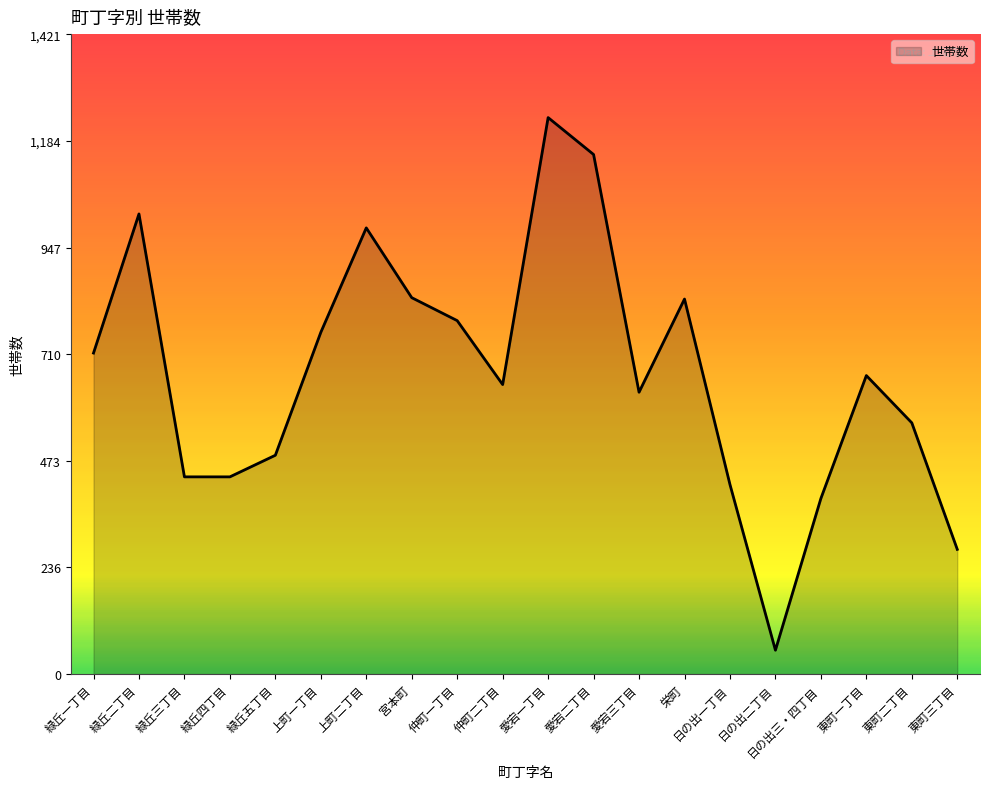

Is it true that the value at 東町三丁目 is 277?

True